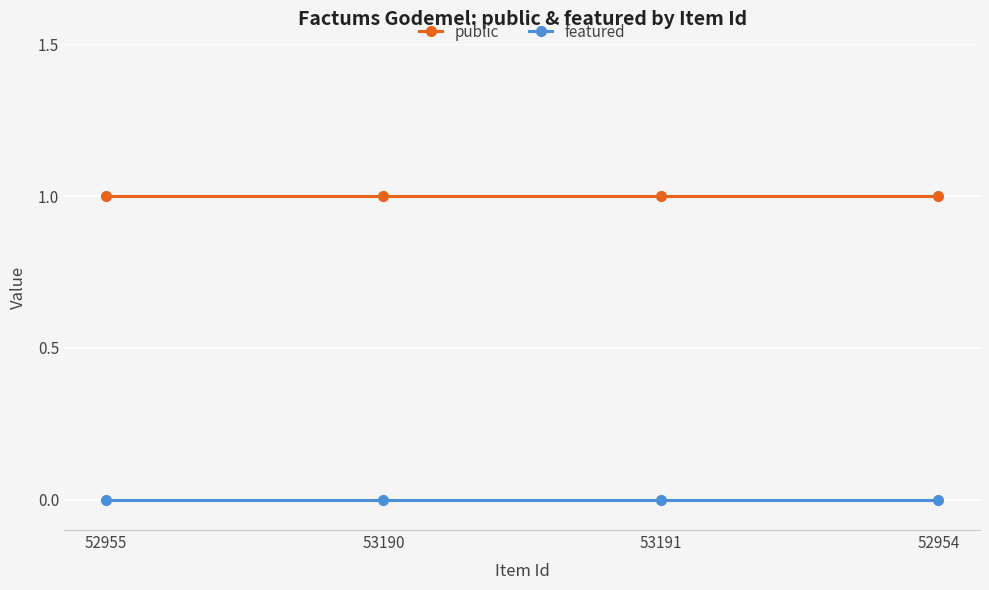

Rank the series by their maximum value, from lowest to highest.

featured, public